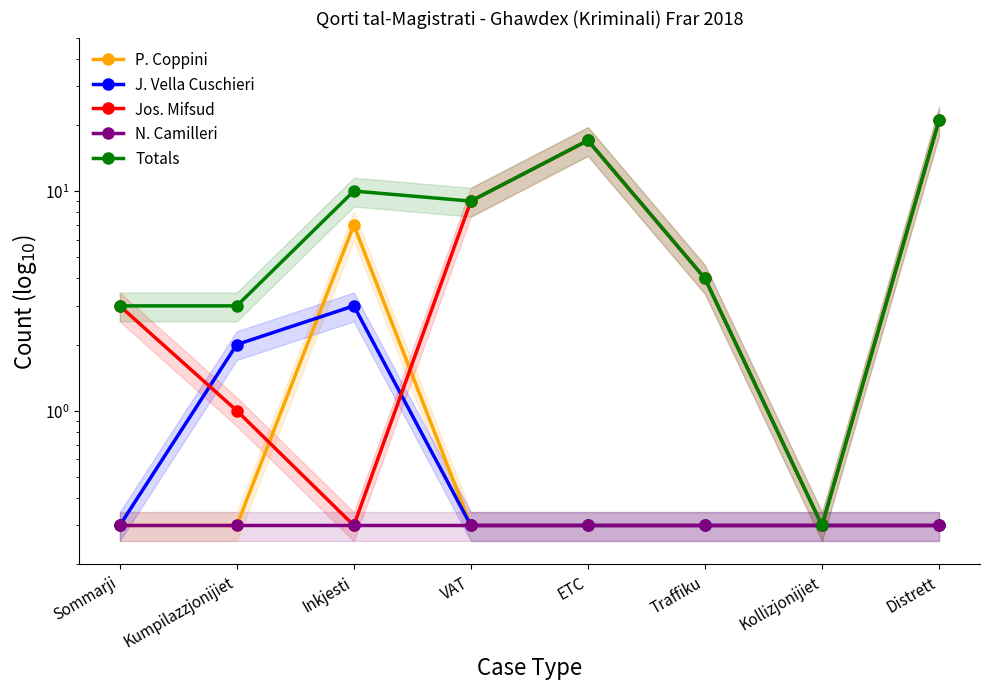

What is the greatest value displayed?

21.0